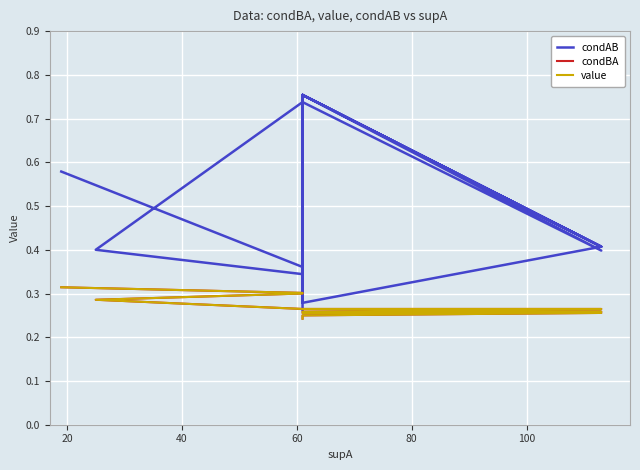

How many condBA values are between 0 and 1?

15